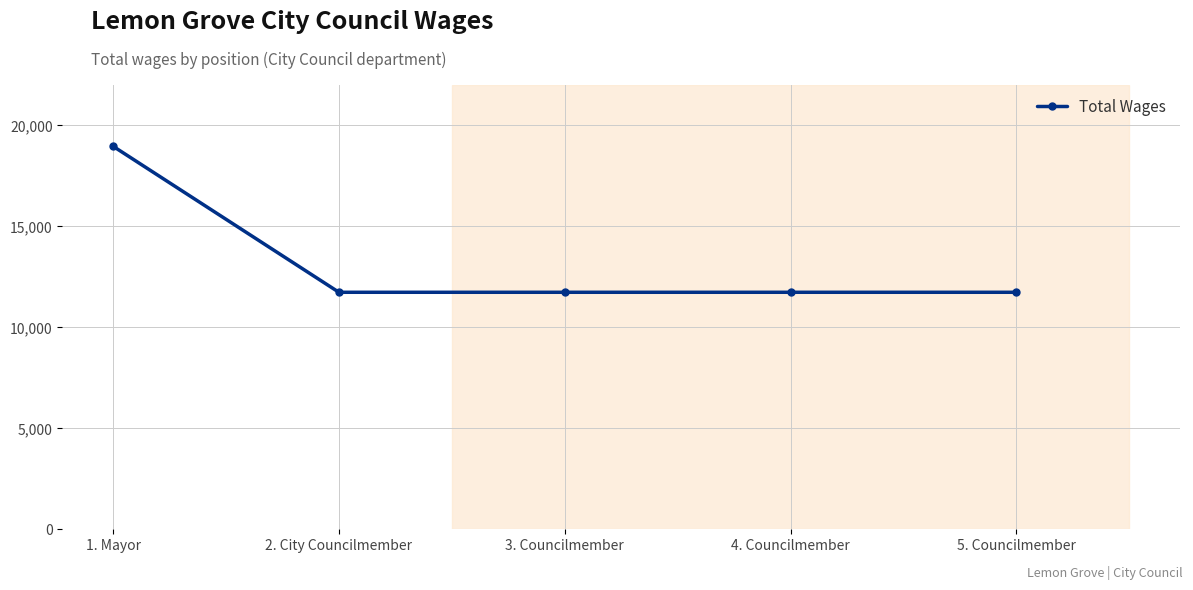

What position from the right is 5. Councilmember?

1